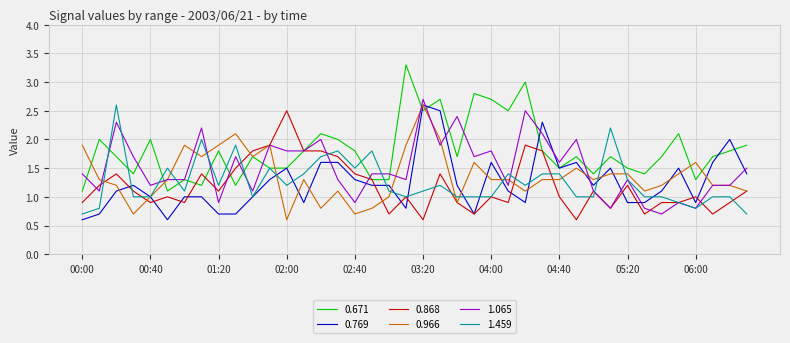

What is the greatest value displayed?

3.3